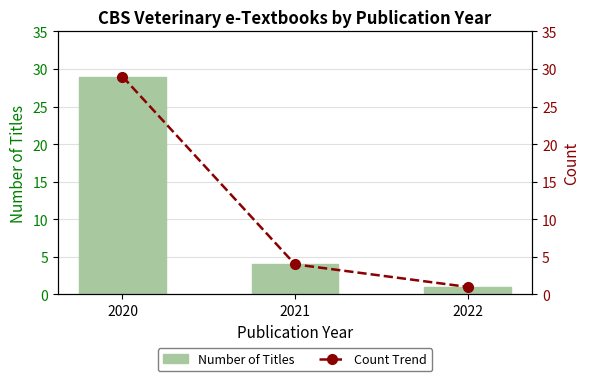

Is the value of Number of Titles at 2020 greater than the value of Count Trend at 2021?

Yes